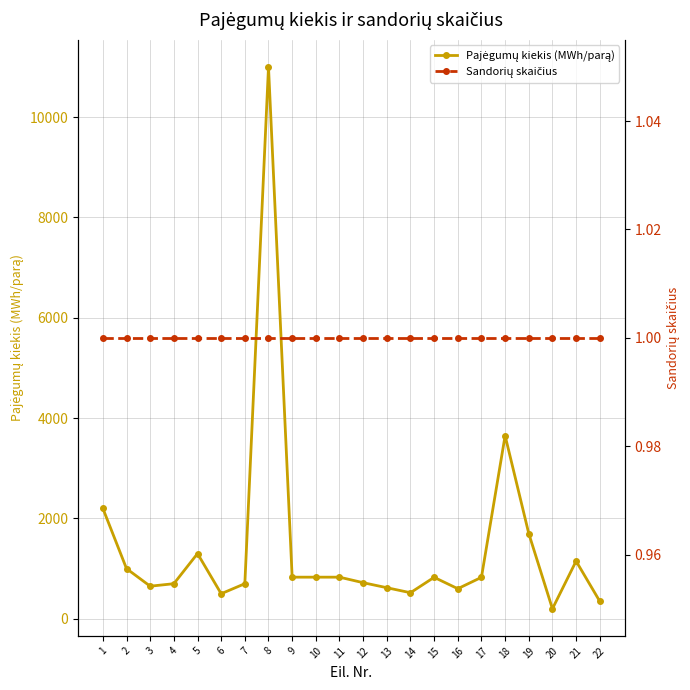

Where is Sandorių skaičius nearest to the value 1?

1